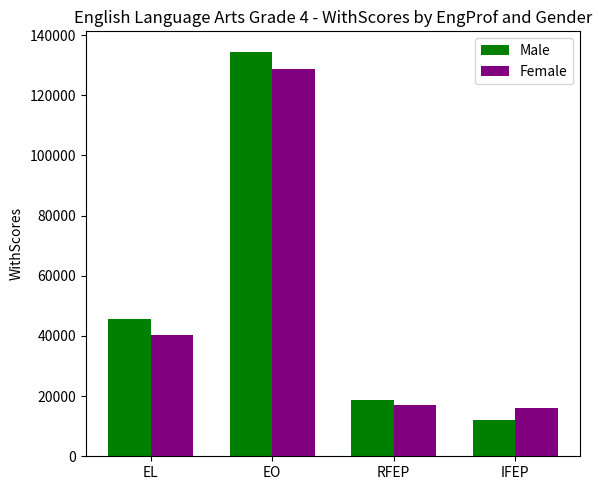

What is the sum of the Female values at EL and EO?

169245